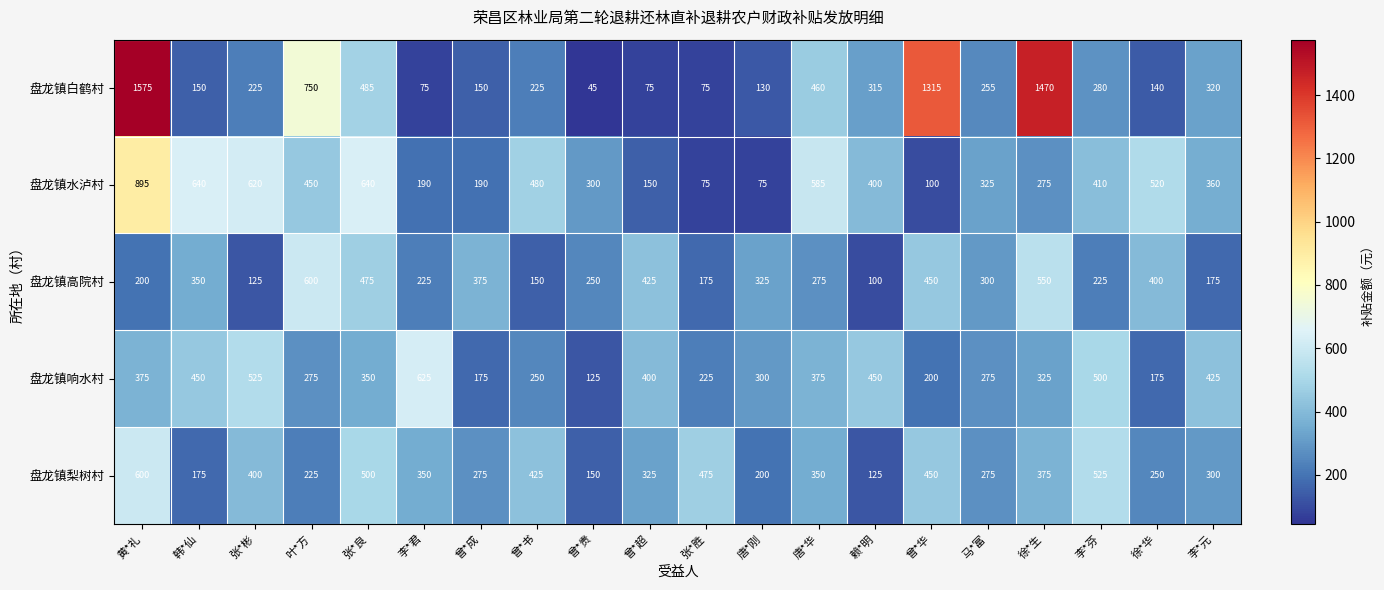

Where is 盘龙镇水泸村 nearest to the value 485?

曾*书